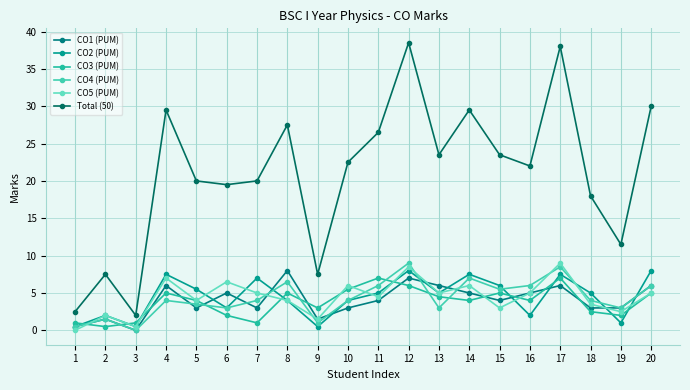

What is the average value of the Total (50) series?

21.0